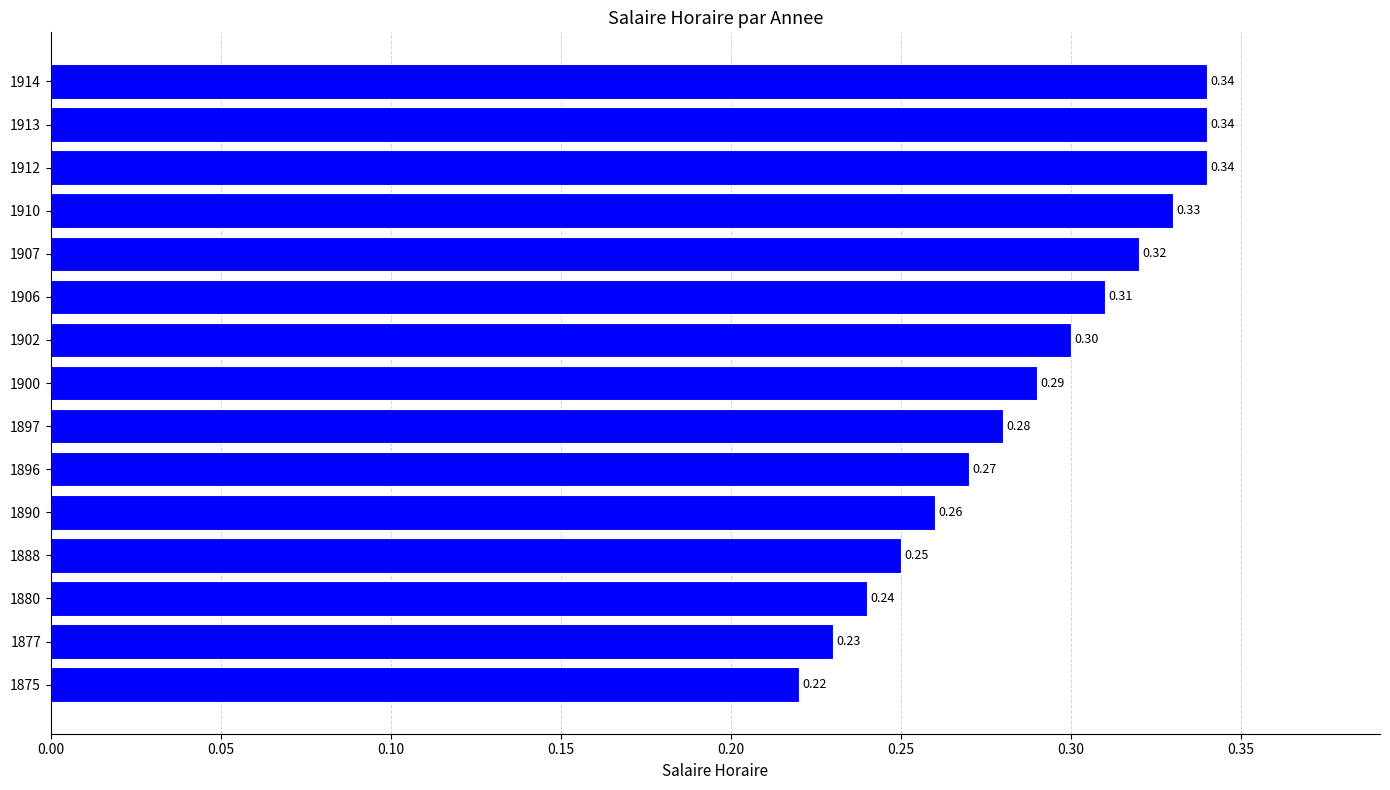

Between 1897 and 1910, which is larger?

1910